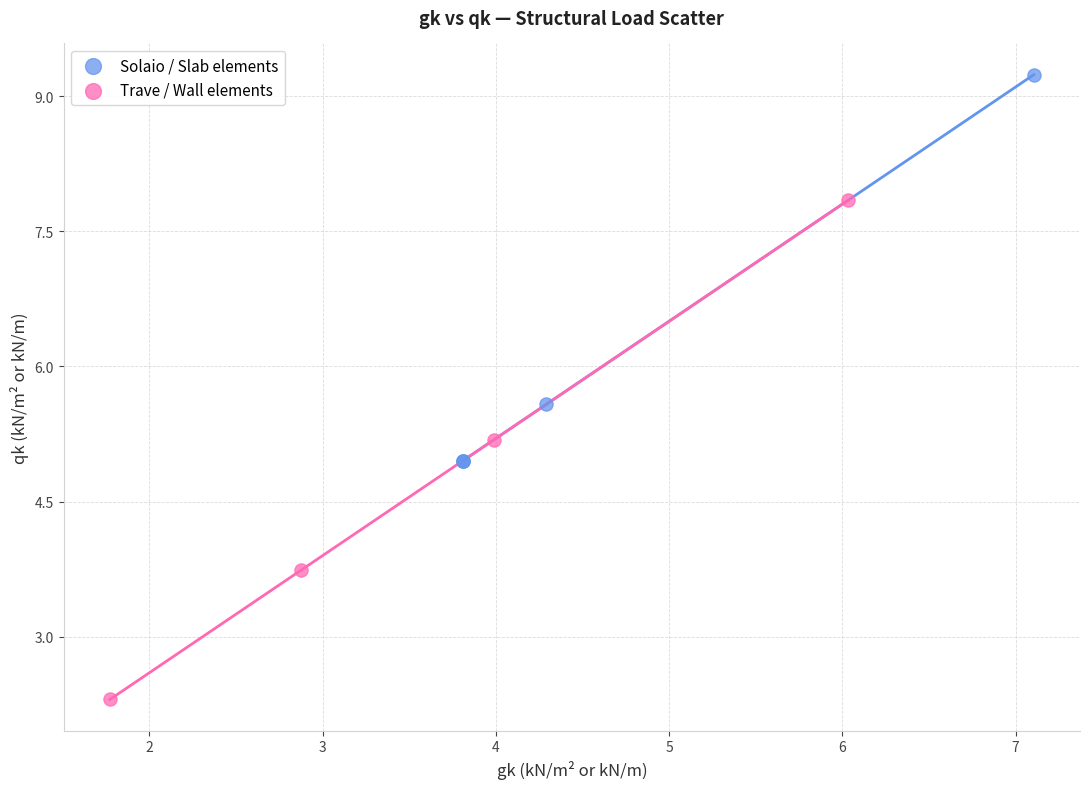

Which series has the widest spread of Y values?

Trave / Wall elements